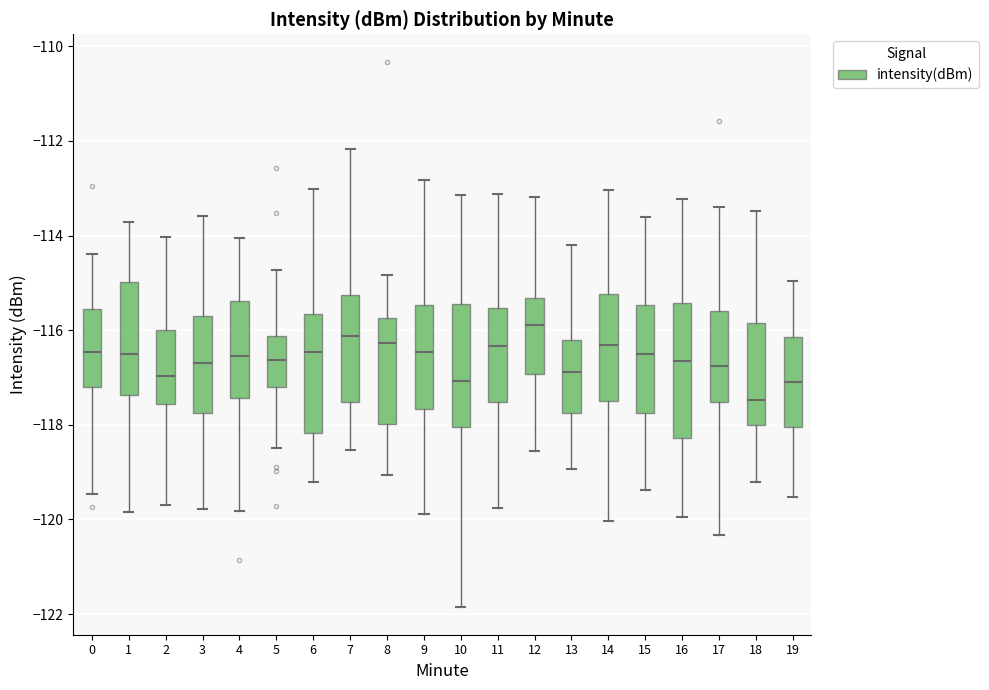

Reading left to right, read every box against the y-axis: the position of its median line, the range the box covers, and the ends of its whiskers. The values are not printed on the chart, so give them approximately, as read against the axis.

0: median -116.4, box -117.2 to -115.6, whiskers -119.4 to -114.4
1: median -116.4, box -117.4 to -115.0, whiskers -119.8 to -113.8
2: median -117.0, box -117.6 to -116.0, whiskers -119.8 to -114.0
3: median -116.6, box -117.8 to -115.8, whiskers -119.8 to -113.6
4: median -116.6, box -117.4 to -115.4, whiskers -119.8 to -114.0
5: median -116.6, box -117.2 to -116.2, whiskers -118.4 to -114.8
6: median -116.4, box -118.2 to -115.6, whiskers -119.2 to -113.0
7: median -116.2, box -117.6 to -115.2, whiskers -118.6 to -112.2
8: median -116.2, box -118.0 to -115.8, whiskers -119.0 to -114.8
9: median -116.4, box -117.6 to -115.4, whiskers -119.8 to -112.8
10: median -117.0, box -118.0 to -115.4, whiskers -121.8 to -113.2
11: median -116.4, box -117.6 to -115.6, whiskers -119.8 to -113.2
12: median -115.8, box -117.0 to -115.4, whiskers -118.6 to -113.2
13: median -116.8, box -117.8 to -116.2, whiskers -119.0 to -114.2
14: median -116.4, box -117.6 to -115.2, whiskers -120.0 to -113.0
15: median -116.4, box -117.8 to -115.4, whiskers -119.4 to -113.6
16: median -116.6, box -118.2 to -115.4, whiskers -120.0 to -113.2
17: median -116.8, box -117.6 to -115.6, whiskers -120.4 to -113.4
18: median -117.4, box -118.0 to -115.8, whiskers -119.2 to -113.4
19: median -117.0, box -118.0 to -116.2, whiskers -119.6 to -115.0